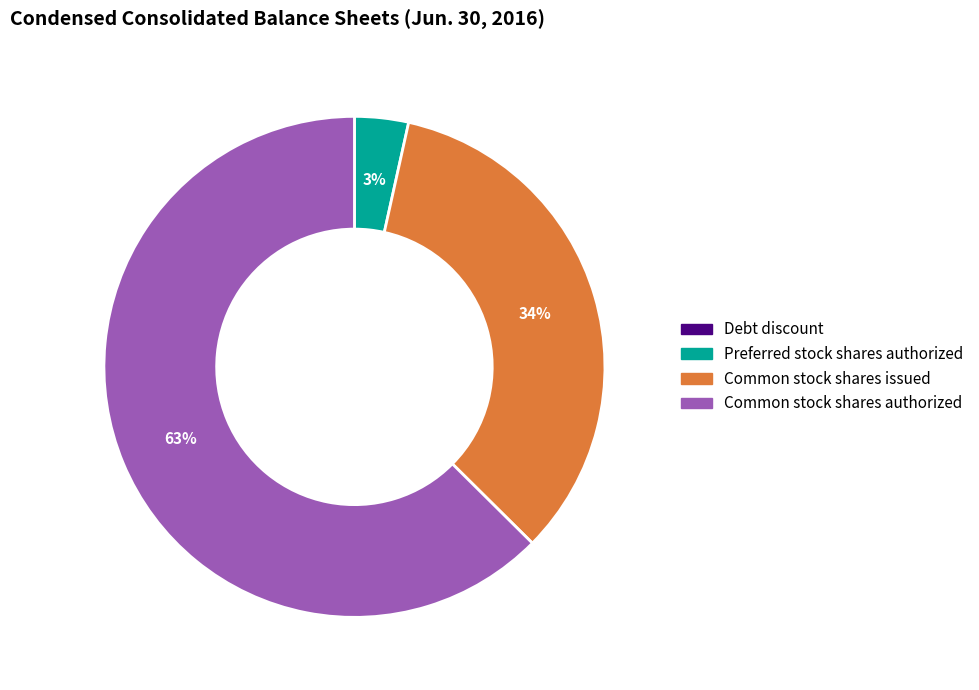

To the nearest percent, what percentage of the pie is Preferred stock shares authorized?

3%